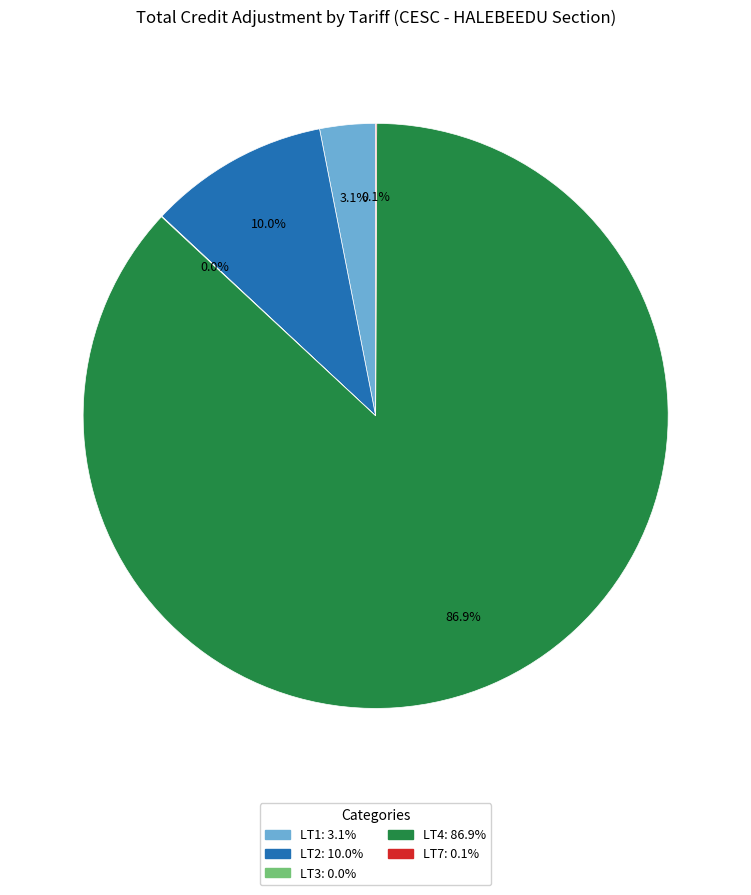

Is there a majority slice in this chart?

Yes